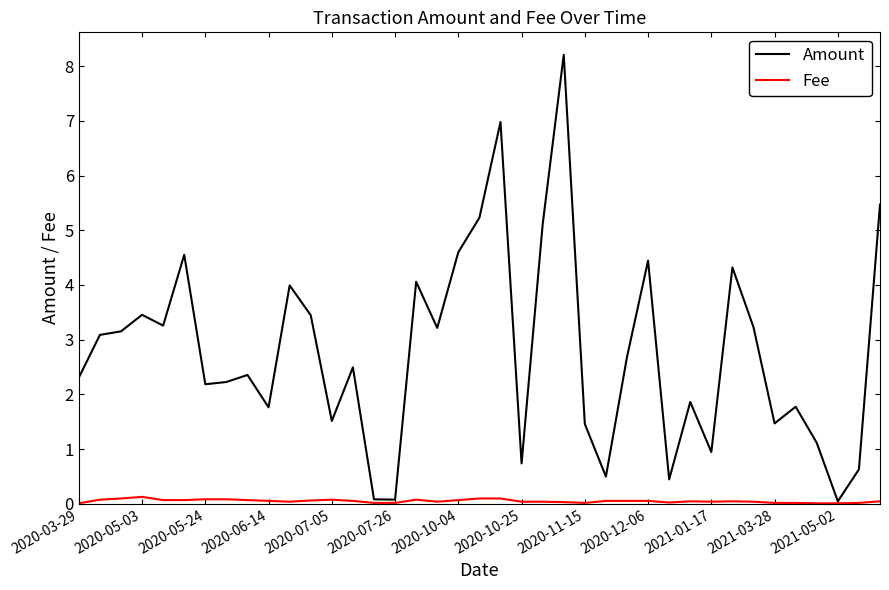

What is the greatest value displayed?

8.2